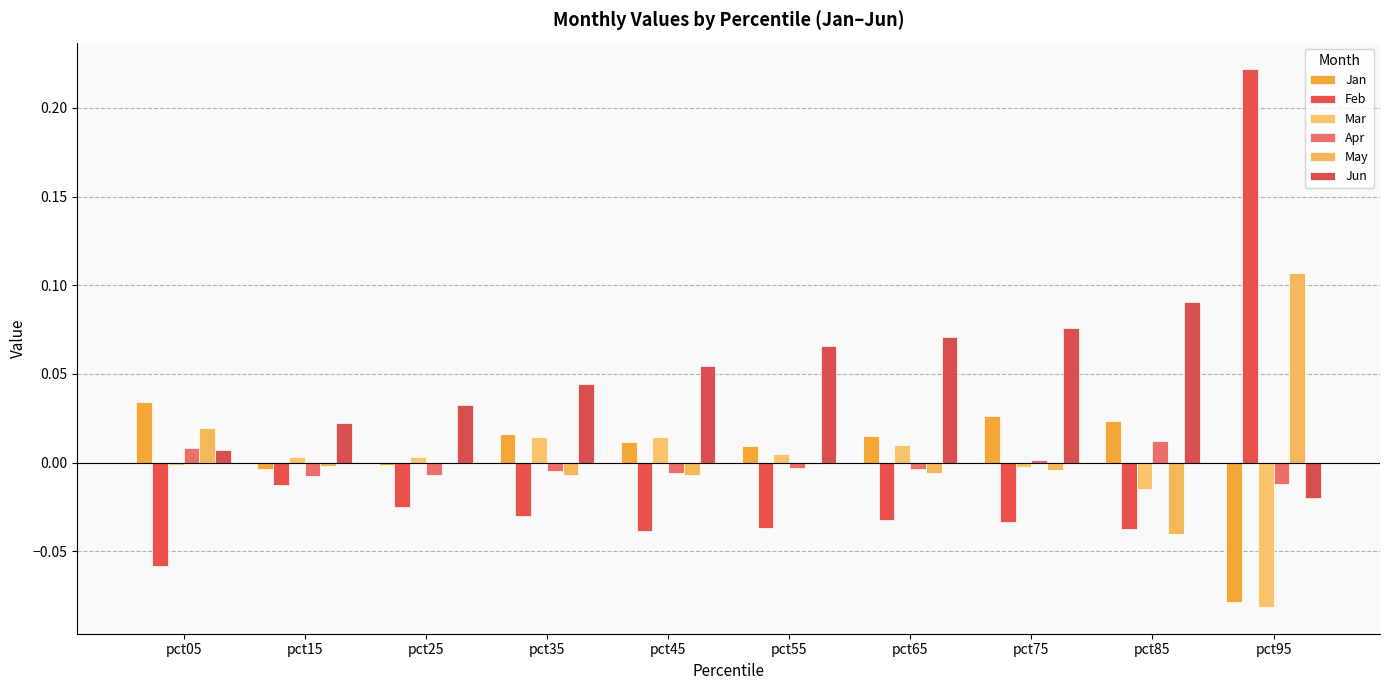

Where does the Jun series first go above 0?

pct05